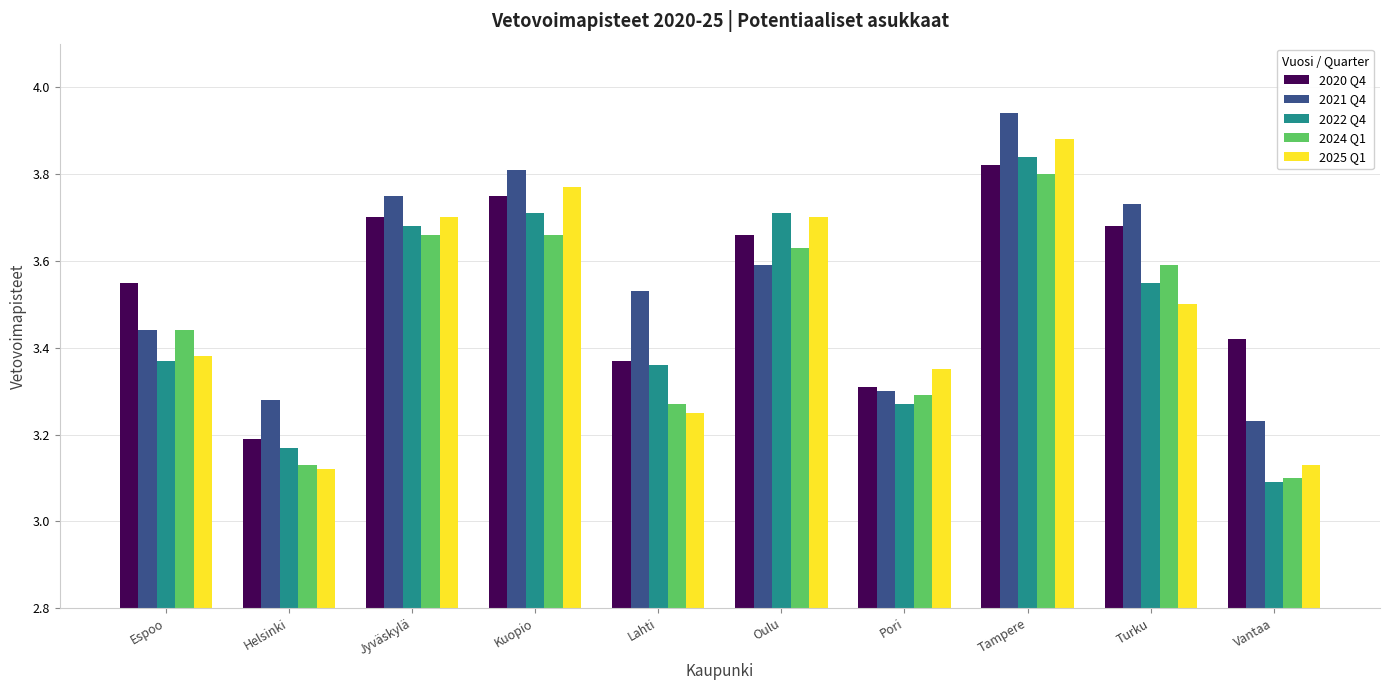

At how many categories does at least one series exceed 3?

10